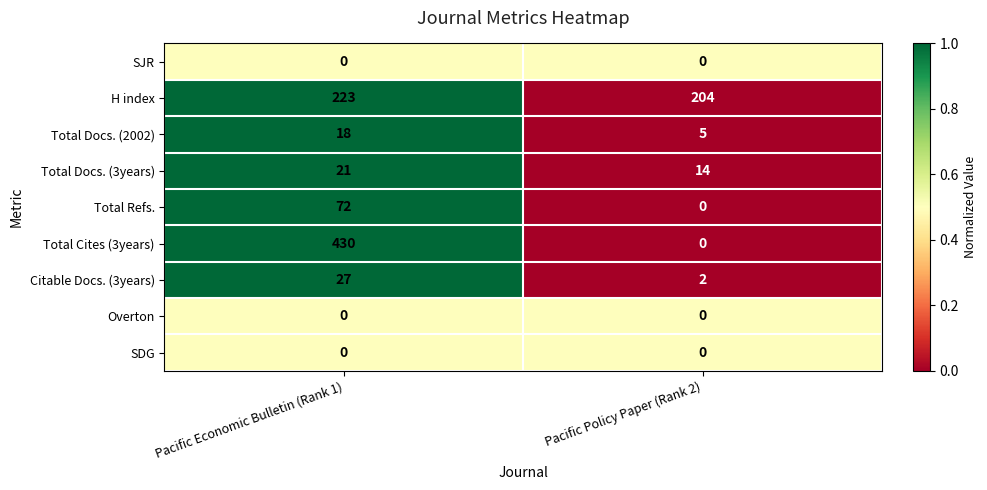

What is the average value of the H index series?

214